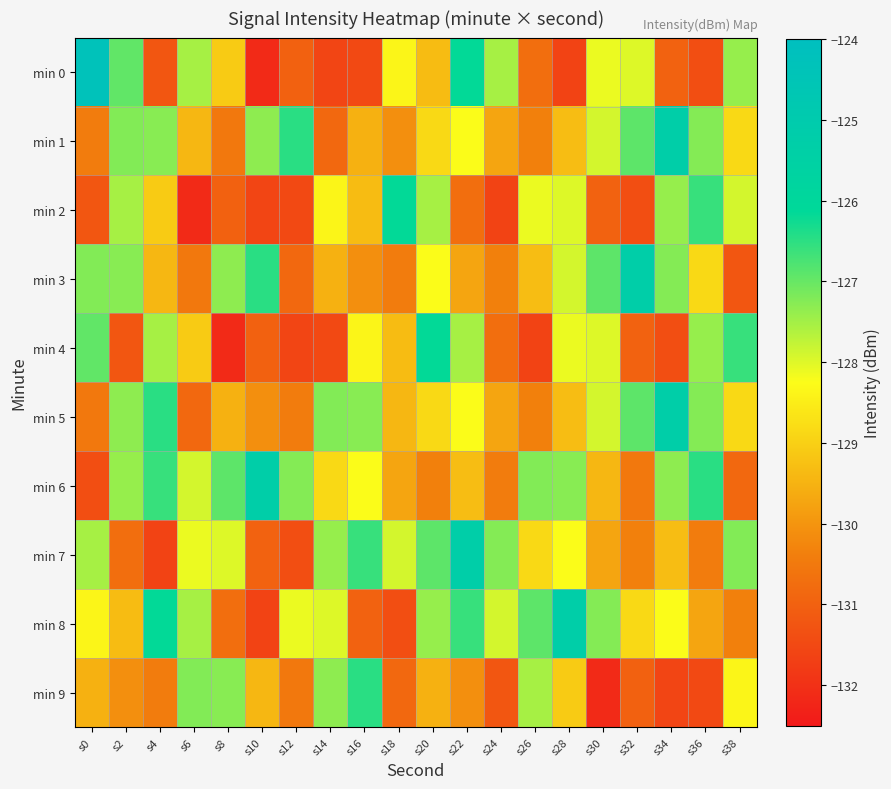

Reading right to left, transcribe all the data shown in this chart.

min 0: s38=-127.4	s36=-131.4	s34=-131.0	s32=-128.0	s30=-128.1	s28=-131.6	s26=-130.7	s24=-127.5	s22=-126.1	s20=-129.3	s18=-128.4	s16=-131.5	s14=-131.6	s12=-131.0	s10=-132.1	s8=-129.1	s6=-127.5	s4=-131.2	s2=-126.9	s0=-124.3
min 1: s38=-128.8	s36=-127.2	s34=-125.3	s32=-126.9	s30=-127.9	s28=-129.3	s26=-130.4	s24=-129.7	s22=-128.2	s20=-128.8	s18=-130.1	s16=-129.5	s14=-130.8	s12=-126.5	s10=-127.3	s8=-130.5	s6=-129.4	s4=-127.3	s2=-127.2	s0=-130.4
min 2: s38=-127.9	s36=-126.6	s34=-127.4	s32=-131.4	s30=-131.0	s28=-128.0	s26=-128.1	s24=-131.6	s22=-130.7	s20=-127.5	s18=-126.1	s16=-129.3	s14=-128.4	s12=-131.5	s10=-131.6	s8=-131.0	s6=-132.1	s4=-129.1	s2=-127.5	s0=-131.2
min 3: s38=-131.2	s36=-128.8	s34=-127.2	s32=-125.3	s30=-126.9	s28=-127.9	s26=-129.3	s24=-130.4	s22=-129.7	s20=-128.2	s18=-130.4	s16=-130.1	s14=-129.5	s12=-130.8	s10=-126.5	s8=-127.3	s6=-130.5	s4=-129.4	s2=-127.3	s0=-127.2
min 4: s38=-126.6	s36=-127.4	s34=-131.4	s32=-131.0	s30=-128.0	s28=-128.1	s26=-131.6	s24=-130.7	s22=-127.5	s20=-126.1	s18=-129.3	s16=-128.4	s14=-131.5	s12=-131.6	s10=-131.0	s8=-132.1	s6=-129.1	s4=-127.5	s2=-131.2	s0=-126.9
min 5: s38=-128.8	s36=-127.2	s34=-125.3	s32=-126.9	s30=-127.9	s28=-129.3	s26=-130.4	s24=-129.7	s22=-128.2	s20=-128.8	s18=-129.4	s16=-127.3	s14=-127.2	s12=-130.4	s10=-130.1	s8=-129.5	s6=-130.8	s4=-126.5	s2=-127.3	s0=-130.5
min 6: s38=-130.8	s36=-126.5	s34=-127.3	s32=-130.5	s30=-129.4	s28=-127.3	s26=-127.2	s24=-130.4	s22=-129.3	s20=-130.4	s18=-129.7	s16=-128.2	s14=-128.8	s12=-127.2	s10=-125.3	s8=-126.9	s6=-127.9	s4=-126.6	s2=-127.4	s0=-131.4
min 7: s38=-127.2	s36=-130.4	s34=-129.3	s32=-130.4	s30=-129.7	s28=-128.2	s26=-128.8	s24=-127.2	s22=-125.3	s20=-126.9	s18=-127.9	s16=-126.6	s14=-127.4	s12=-131.4	s10=-131.0	s8=-128.0	s6=-128.1	s4=-131.6	s2=-130.7	s0=-127.5
min 8: s38=-130.4	s36=-129.7	s34=-128.2	s32=-128.8	s30=-127.2	s28=-125.3	s26=-126.9	s24=-127.9	s22=-126.6	s20=-127.4	s18=-131.4	s16=-131.0	s14=-128.0	s12=-128.1	s10=-131.6	s8=-130.7	s6=-127.5	s4=-126.1	s2=-129.3	s0=-128.4
min 9: s38=-128.4	s36=-131.5	s34=-131.6	s32=-131.0	s30=-132.1	s28=-129.1	s26=-127.5	s24=-131.2	s22=-130.1	s20=-129.5	s18=-130.8	s16=-126.5	s14=-127.3	s12=-130.5	s10=-129.4	s8=-127.3	s6=-127.2	s4=-130.4	s2=-130.1	s0=-129.5